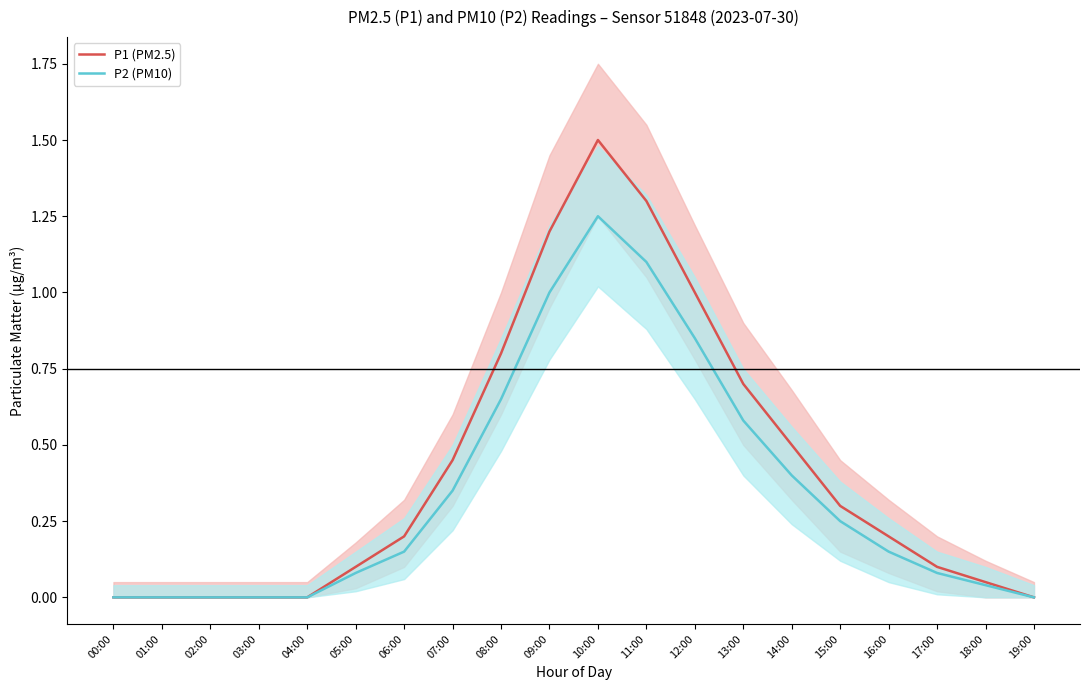

List the series in order of their overall mean, highest first.

P1 (PM2.5), P2 (PM10)